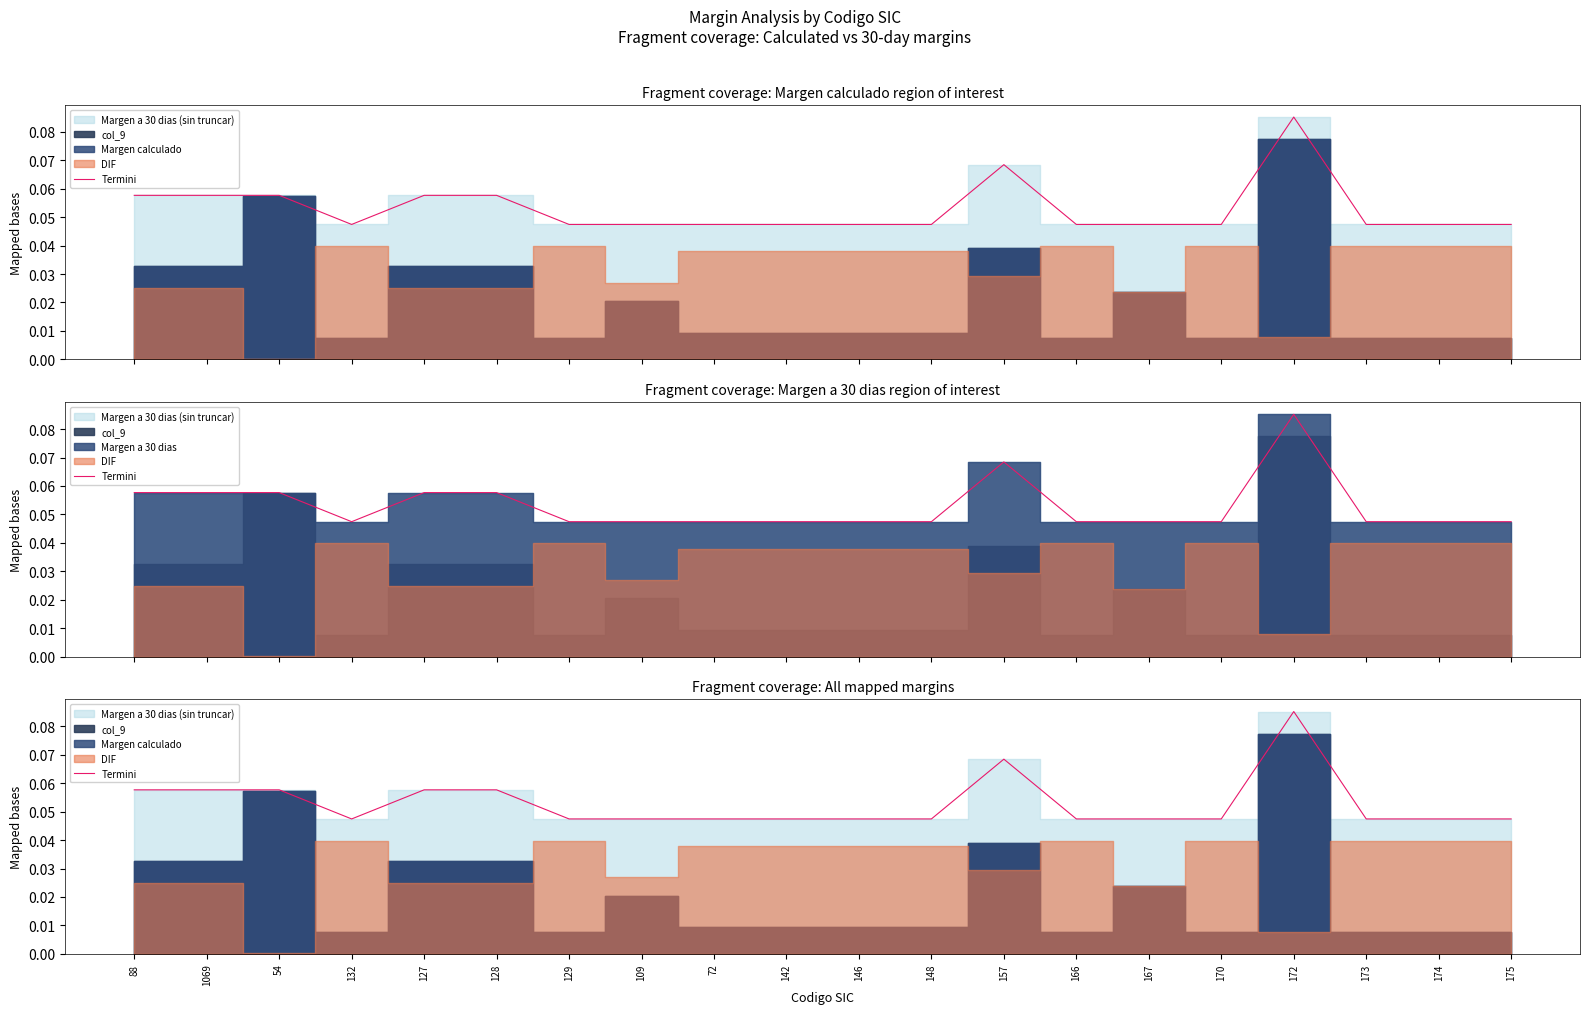

Which has a higher value, 132 or 148?

132